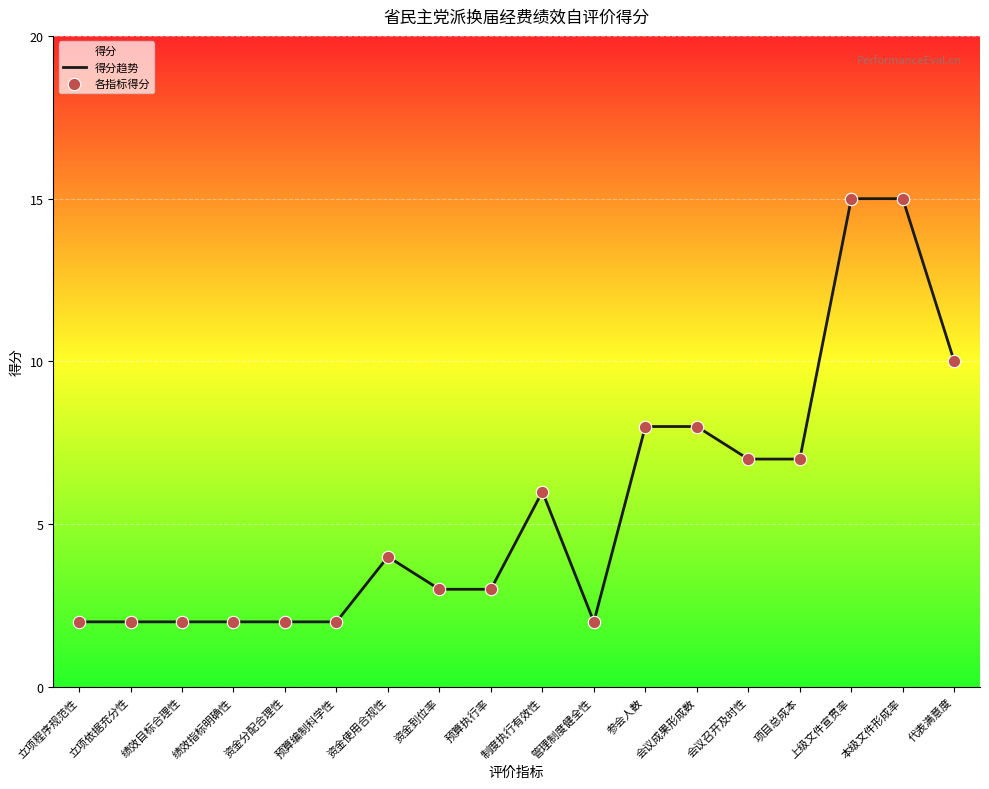

Is the value of 各指标得分 at 资金分配合理性 greater than the value of 得分趋势 at 资金到位率?

No